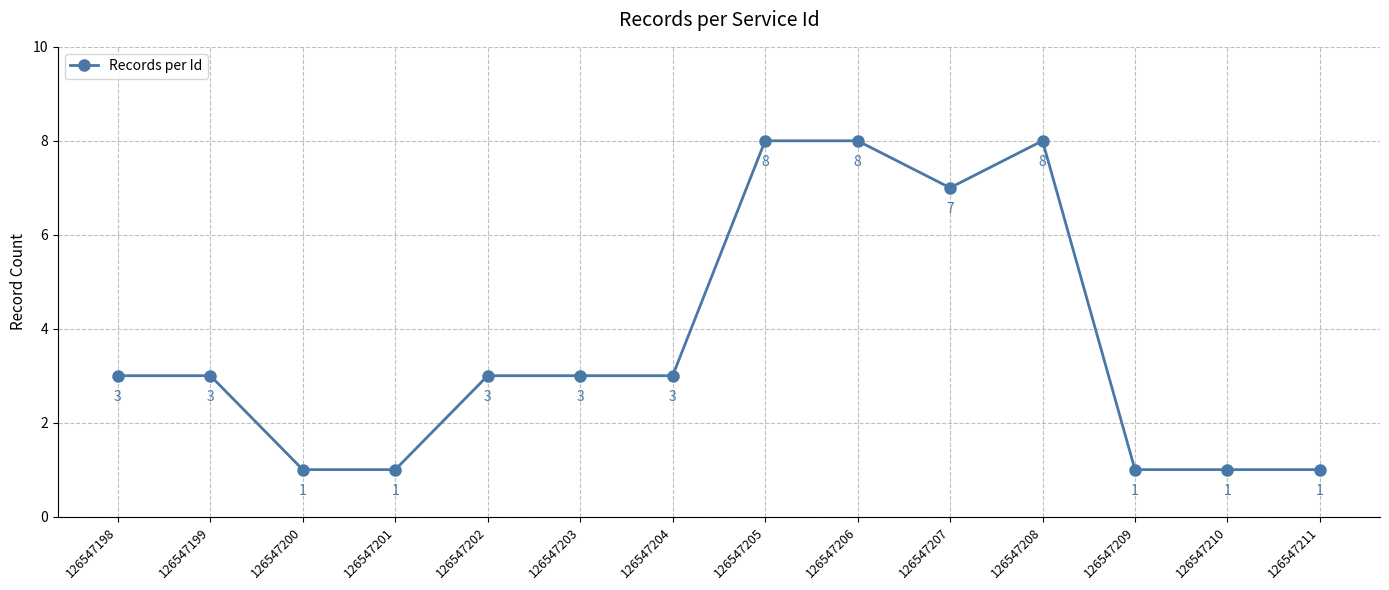

The chart shows a value of 8 at 126547206. True or false?

True